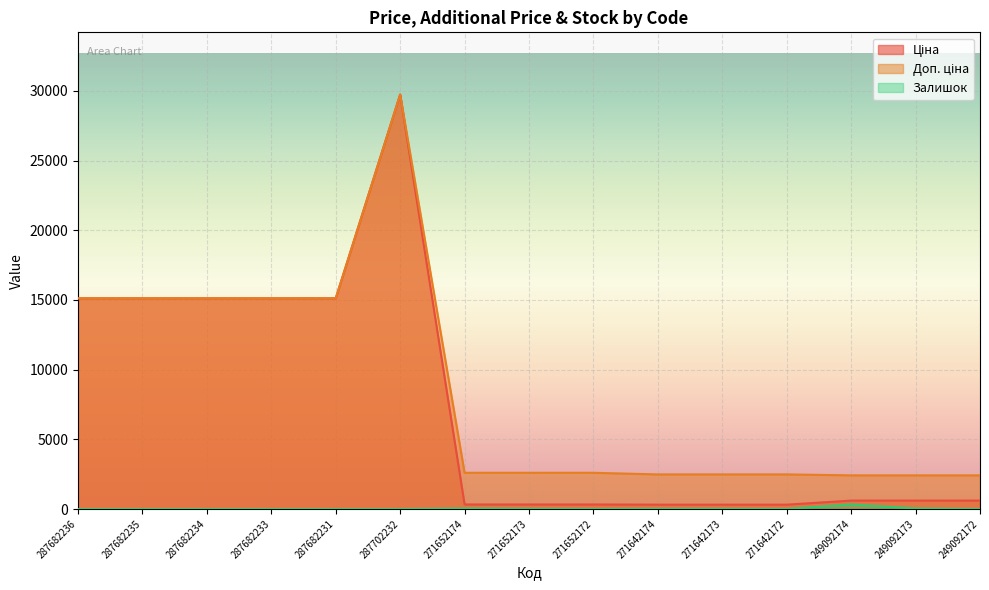

Reading left to right, what are all the values shown in this chart?

Ціна: 287682236=15120.0	287682235=15120.0	287682234=15120.0	287682233=15120.0	287682231=15120.0	287702232=29747.2	271652174=324.8	271652173=324.8	271652172=324.8	271642174=310.3	271642173=310.3	271642172=310.3	249092174=603.7	249092173=603.7	249092172=603.7
Доп. ціна: 287682236=15120.0	287682235=15120.0	287682234=15120.0	287682233=15120.0	287682231=15120.0	287702232=29747.2	271652174=2598.3	271652173=2598.3	271652172=2598.3	271642174=2482.4	271642173=2482.4	271642172=2482.4	249092174=2414.8	249092173=2414.8	249092172=2414.8
Залишок: 287682236=0.0	287682235=0.0	287682234=0.0	287682233=0.0	287682231=0.0	287702232=0.0	271652174=34.0	271652173=15.0	271652172=4.0	271642174=11.0	271642173=10.0	271642172=4.0	249092174=328.0	249092173=38.0	249092172=0.0